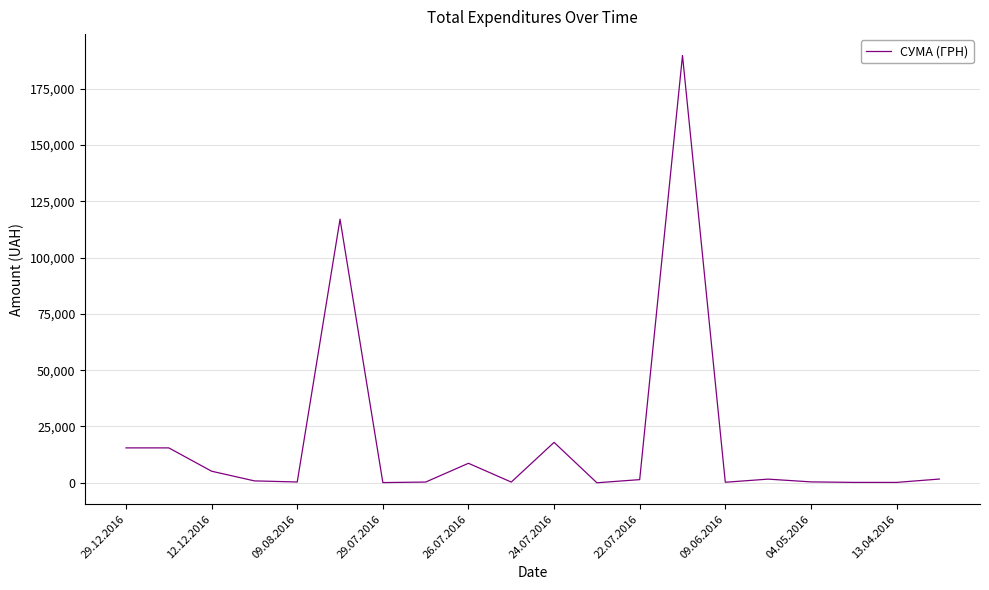

What is the maximum value shown in the chart?

189723.1